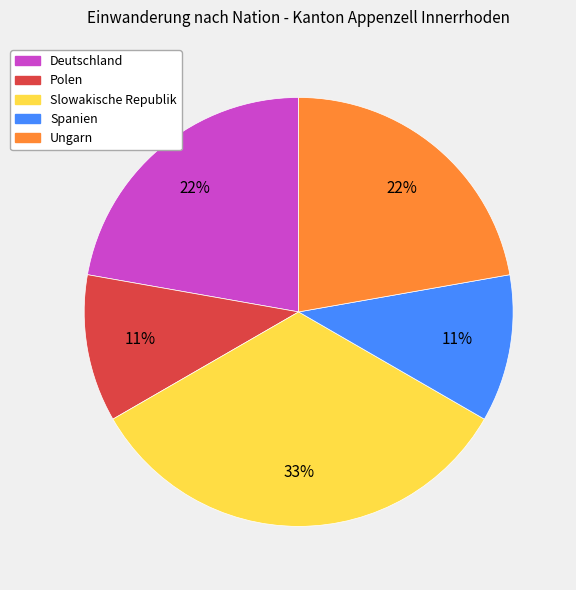

Does Spanien account for over 50% of the chart?

No